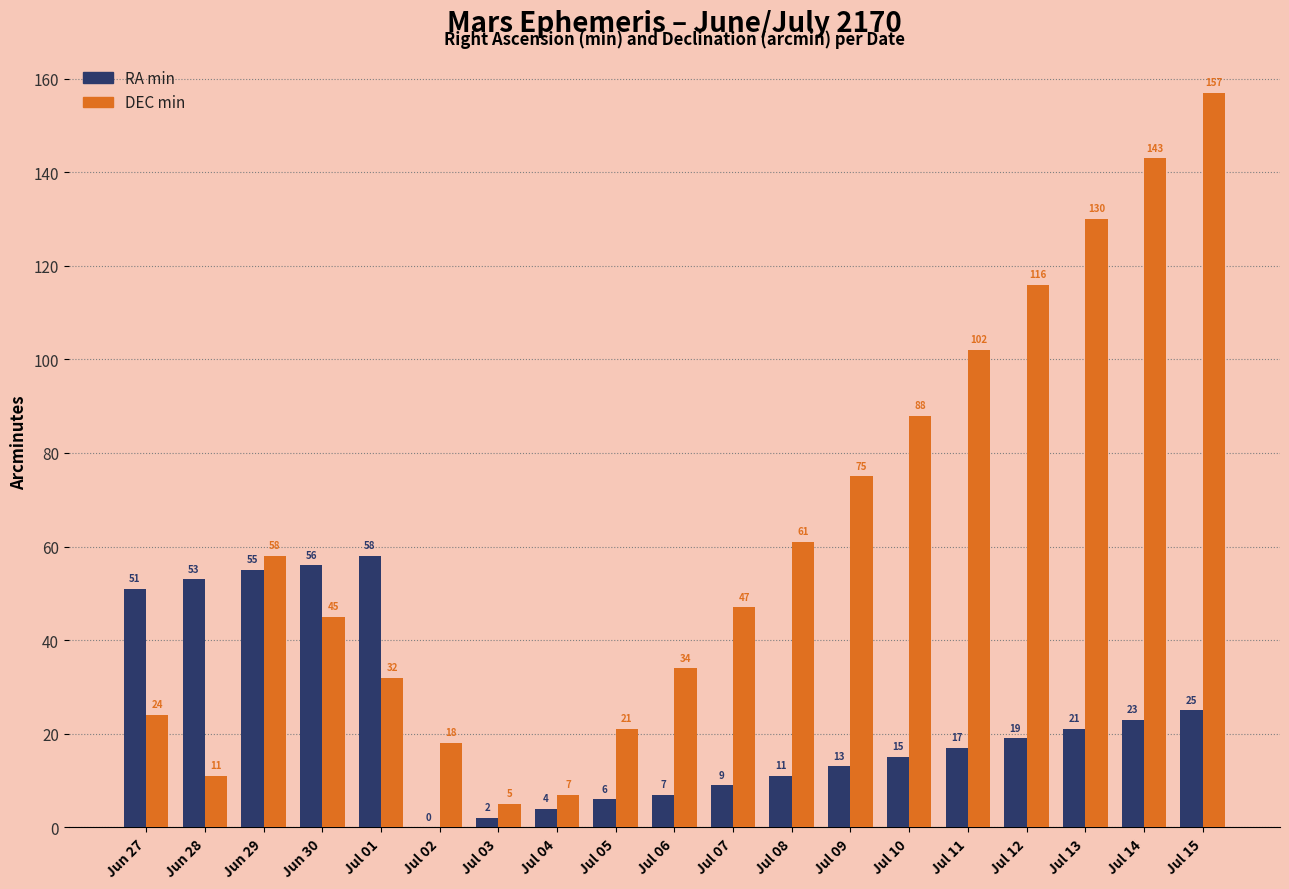

Reading right to left, extract all data points from this chart.

RA min: Jul 15=25	Jul 14=23	Jul 13=21	Jul 12=19	Jul 11=17	Jul 10=15	Jul 09=13	Jul 08=11	Jul 07=9	Jul 06=7	Jul 05=6	Jul 04=4	Jul 03=2	Jul 02=0	Jul 01=58	Jun 30=56	Jun 29=55	Jun 28=53	Jun 27=51
DEC min: Jul 15=157	Jul 14=143	Jul 13=130	Jul 12=116	Jul 11=102	Jul 10=88	Jul 09=75	Jul 08=61	Jul 07=47	Jul 06=34	Jul 05=21	Jul 04=7	Jul 03=5	Jul 02=18	Jul 01=32	Jun 30=45	Jun 29=58	Jun 28=11	Jun 27=24